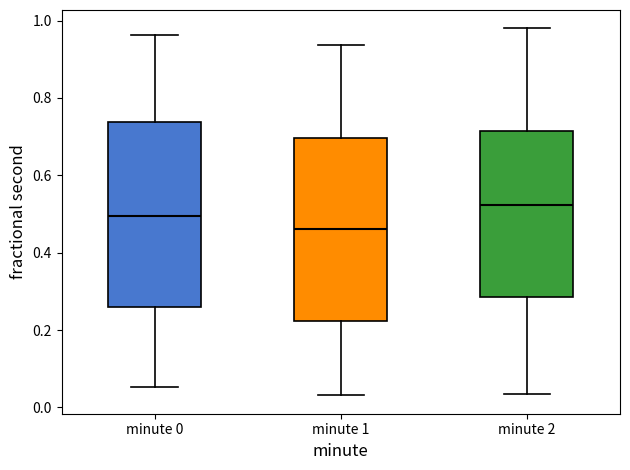

Reading left to right, transcribe this box plot: for each box, give where its median line is, the range the box spans, and where its two whiskers end, as read against the y-axis. The values are not printed on the chart, so give them approximately, as read against the axis.

minute 0: median 0.50, box 0.26 to 0.74, whiskers 0.06 to 0.96
minute 1: median 0.46, box 0.22 to 0.70, whiskers 0.04 to 0.94
minute 2: median 0.52, box 0.28 to 0.72, whiskers 0.04 to 0.98